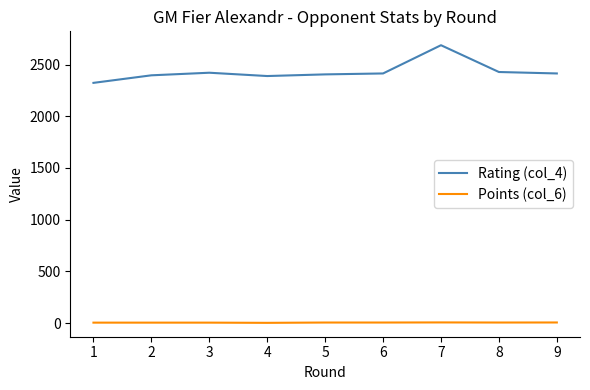

Rank the series by their maximum value, from highest to lowest.

Rating (col_4), Points (col_6)